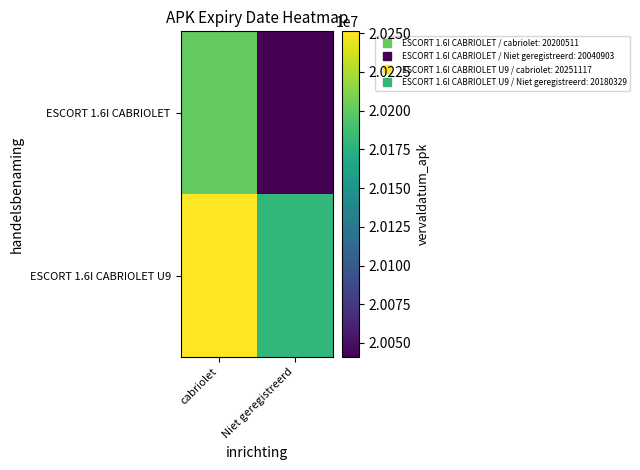

Which series has the largest range (max minus min)?

ESCORT 1.6I CABRIOLET